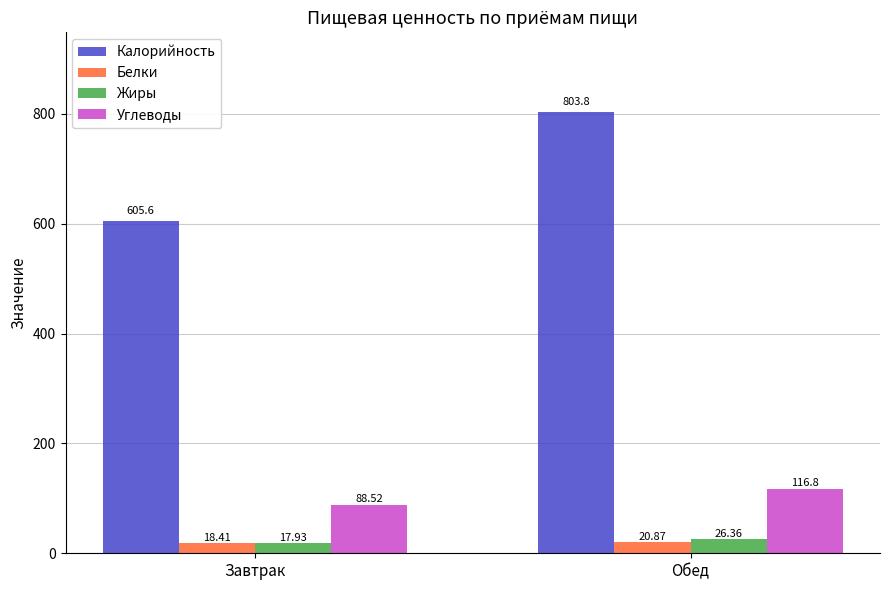

Which category has the highest value in the Жиры series?

Обед